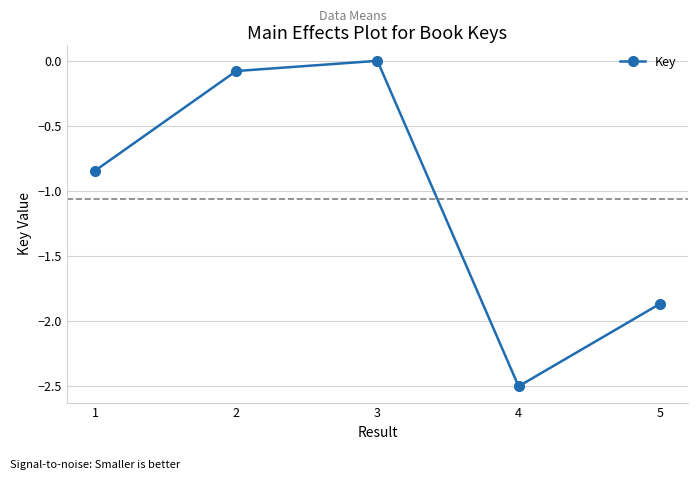

How many lines are shown in the chart?

1